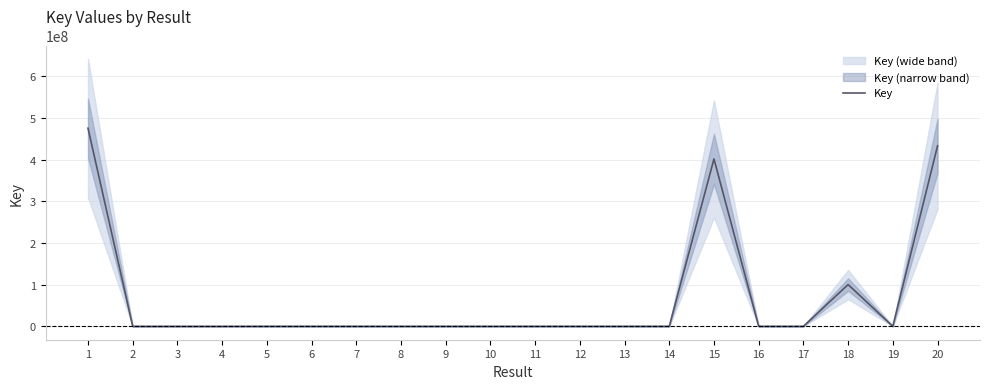

Reading left to right, list all the values displayed in this chart.

1=475488640	2=2198	3=2199	4=2195	5=90388	6=88911	7=88905	8=88909	9=88907	10=88903	11=88893	12=88895	13=87349	14=88889	15=401780076	16=87345	17=87347	18=100274681	19=87339	20=433023662